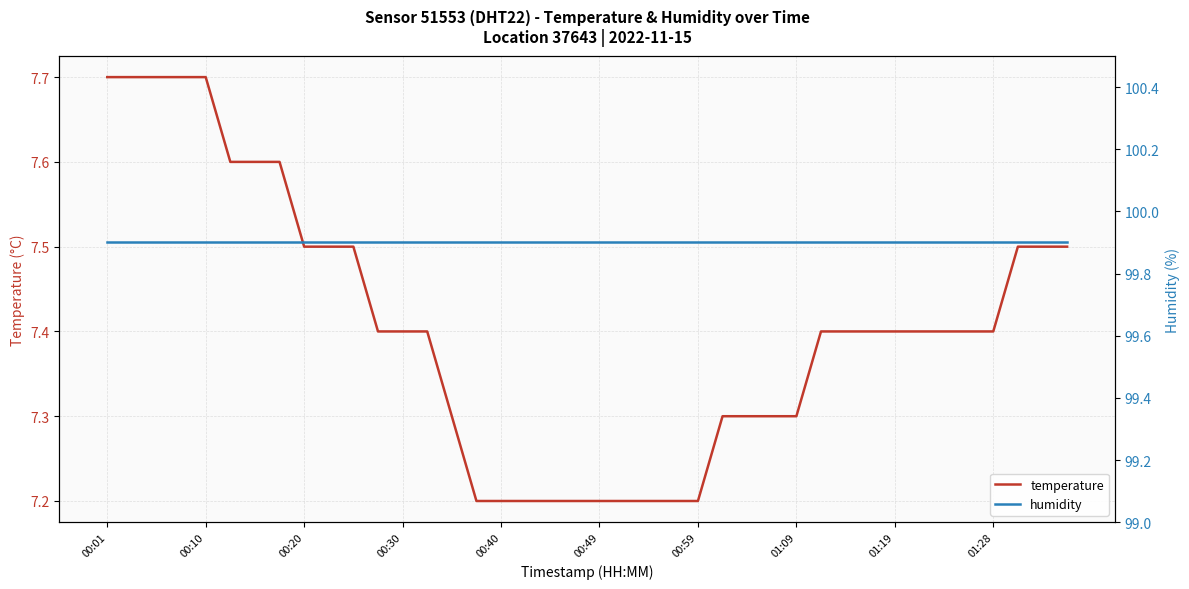

True or false: temperature has more than 0 points higher than both neighbors.

False